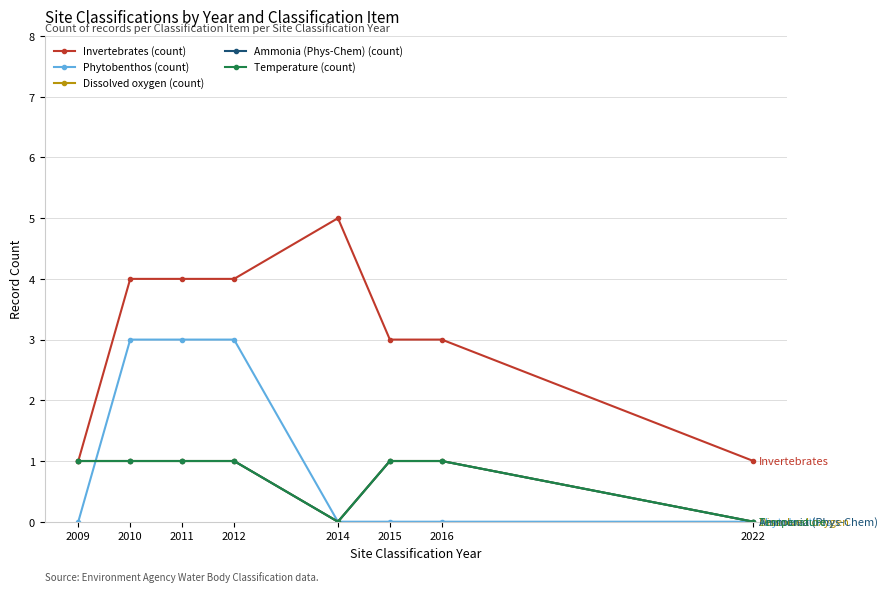

Is this an area chart (filled region under the line)?

No